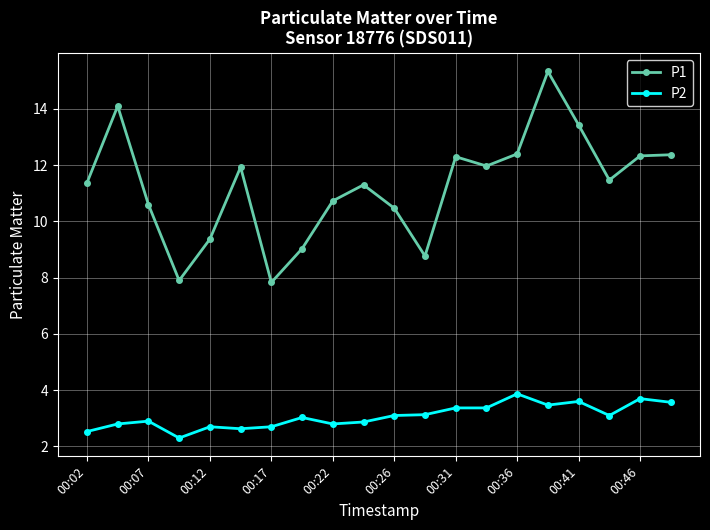

List the series in order of their peak value, lowest first.

P2, P1